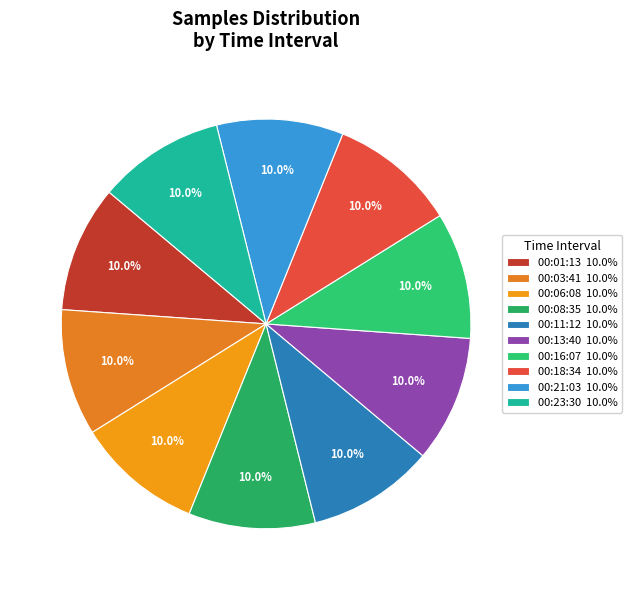

Which slice is the largest?

00:18:34